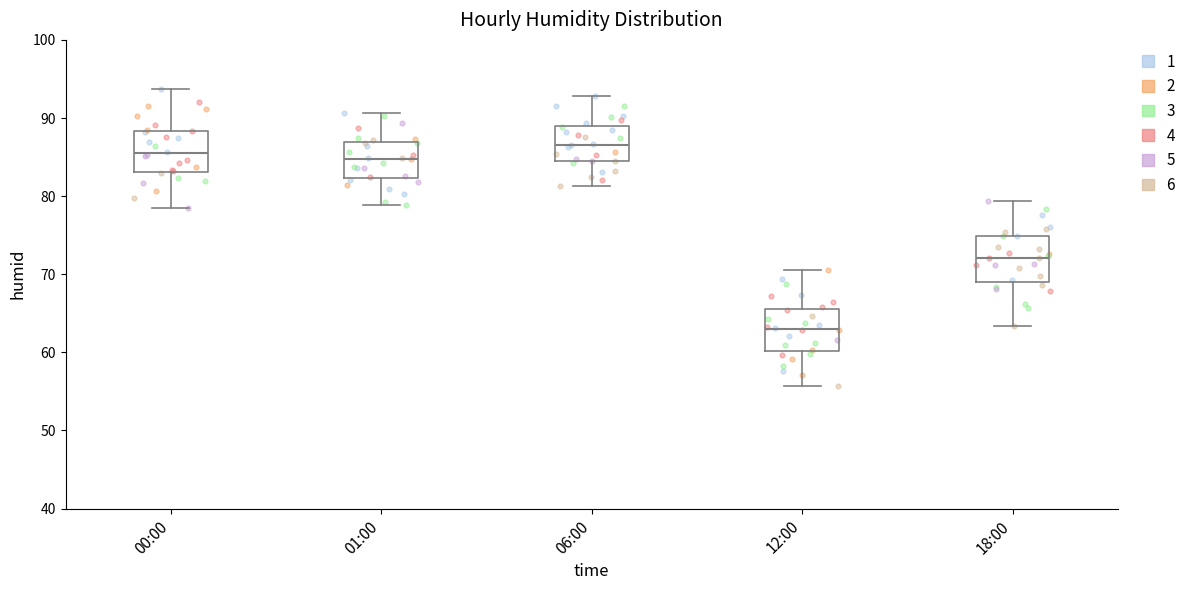

Reading left to right, read every box against the y-axis: the position of its median line, the range the box covers, and the ends of its whiskers. The values are not printed on the chart, so give them approximately, as read against the axis.

00:00: median 86, box 83 to 88, whiskers 79 to 94
01:00: median 85, box 82 to 87, whiskers 79 to 91
06:00: median 87, box 85 to 89, whiskers 81 to 93
12:00: median 63, box 60 to 66, whiskers 56 to 71
18:00: median 72, box 69 to 75, whiskers 63 to 79